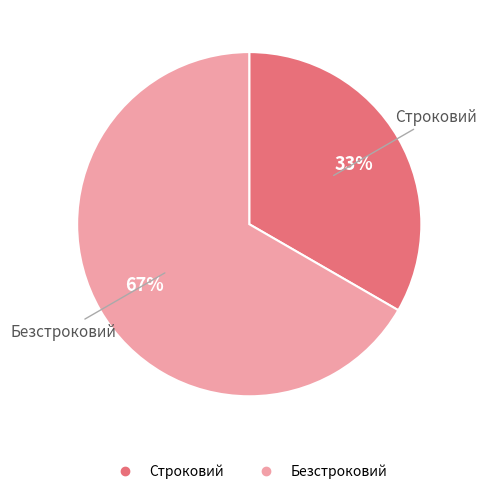

To the nearest percent, what is the combined percentage of Строковий and Безстроковий?

100%